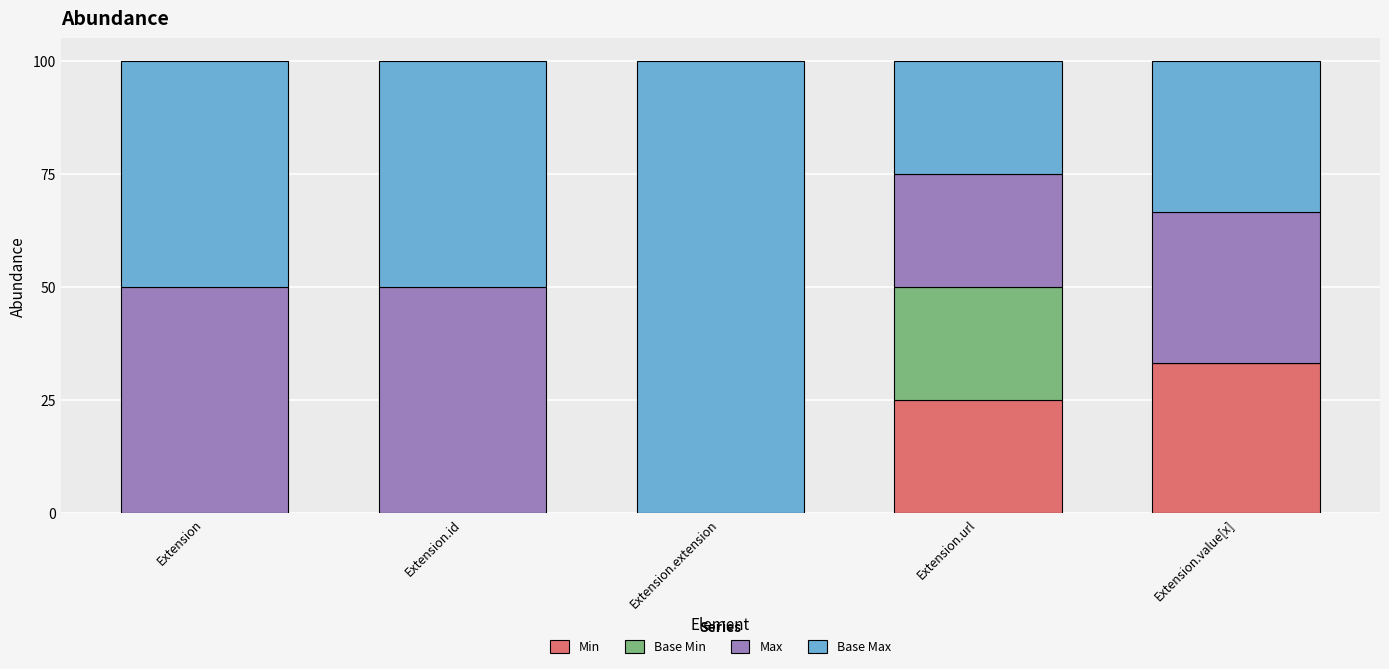

At which label does Min reach its peak?

Extension.value[x]